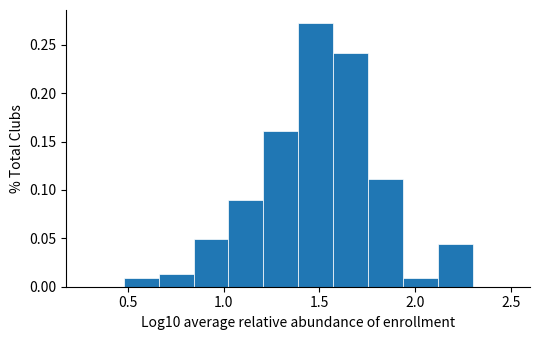

Around what value on the x-axis is the tallest bar? Give the approximate position of its centre, as read against the axis.

1.50